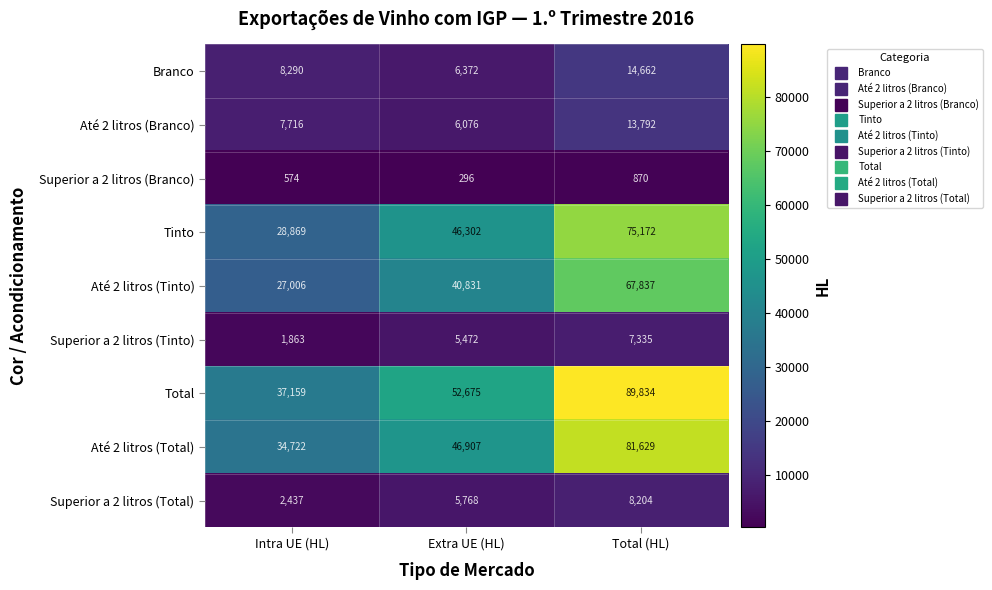

Which series has the largest total across all categories?

Total